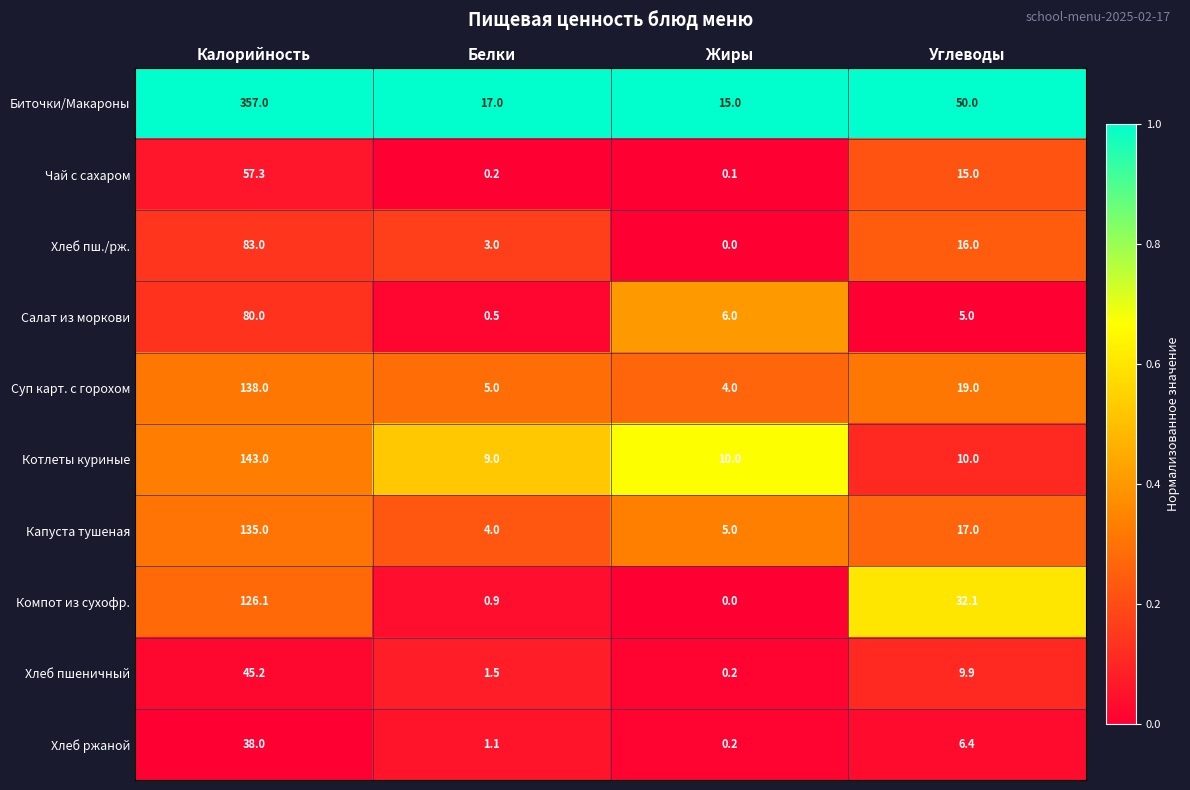

At which label does Хлеб пшеничный first exceed 9?

Калорийность